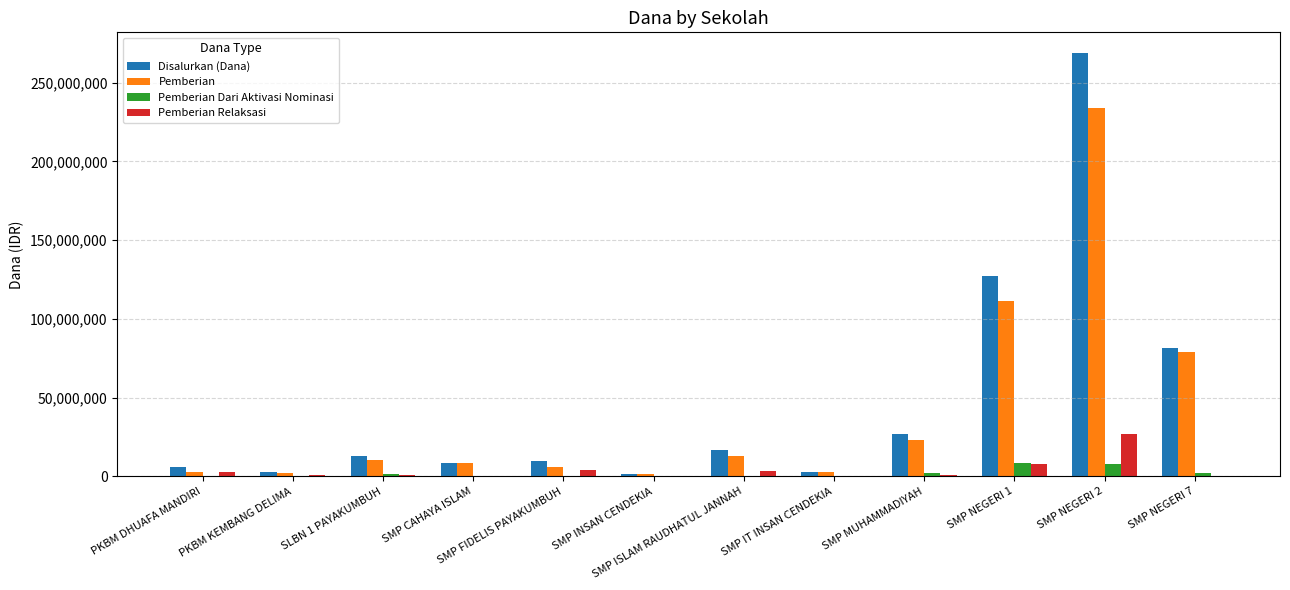

Is the value of Pemberian Dari Aktivasi Nominasi at SLBN 1 PAYAKUMBUH greater than the value of Disalurkan (Dana) at SMP ISLAM RAUDHATUL JANNAH?

No